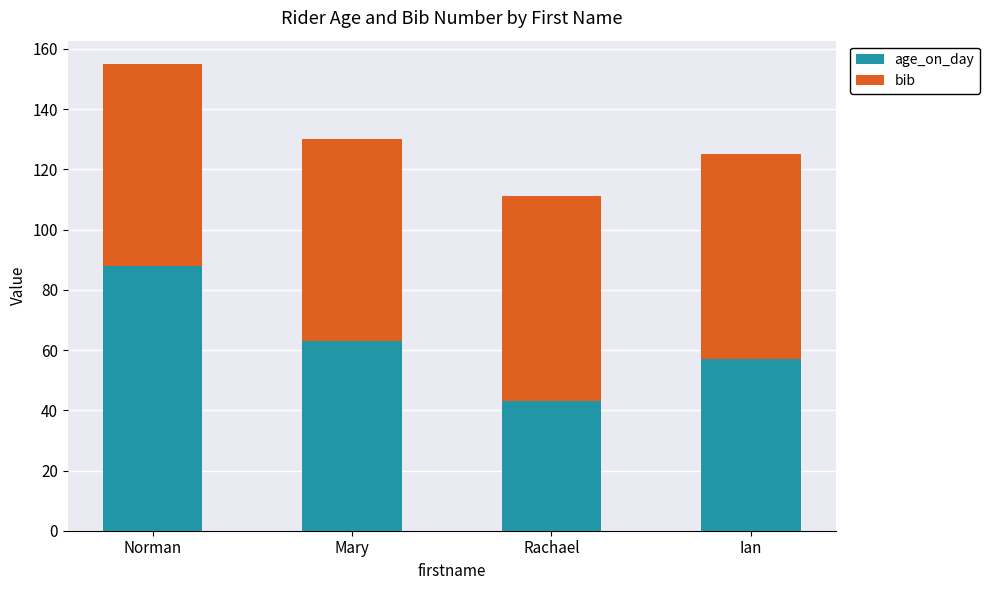

Does the chart contain any negative values?

No